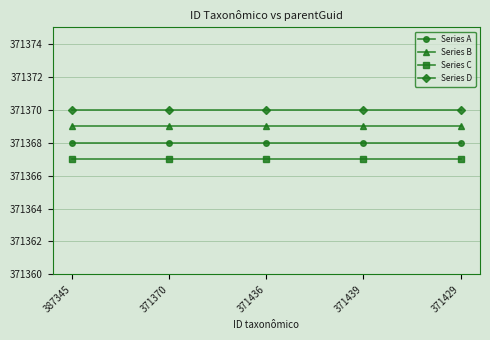

True or false: Series A and Series D intersect in this chart.

False